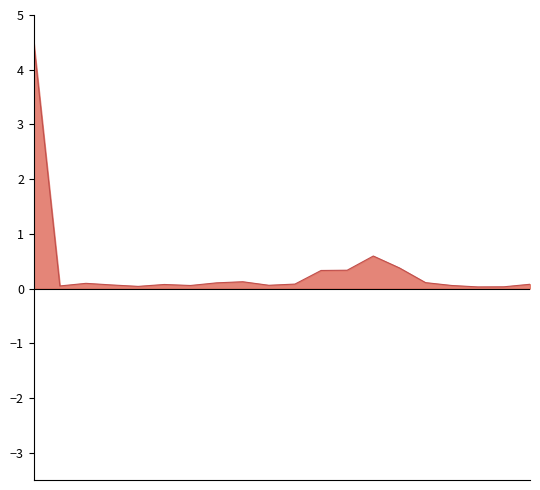

What is the average value?

0.4